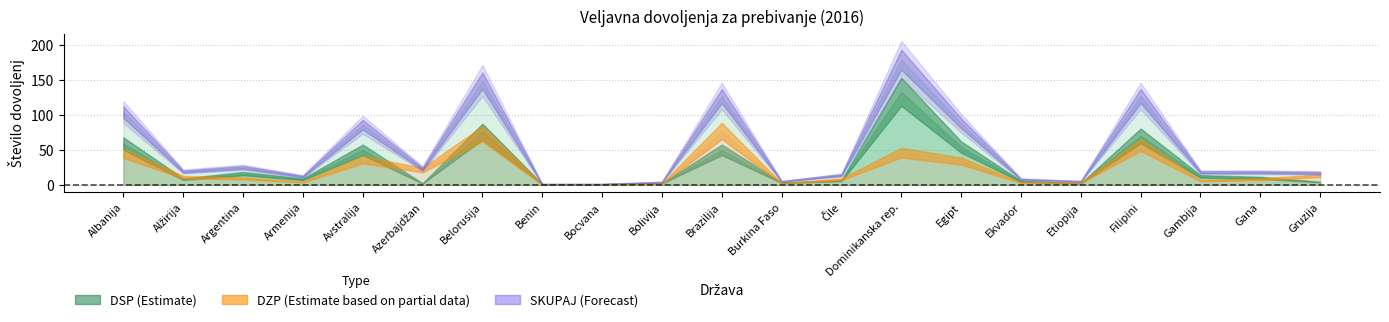

How many times do DZP and DSP cross each other?

11